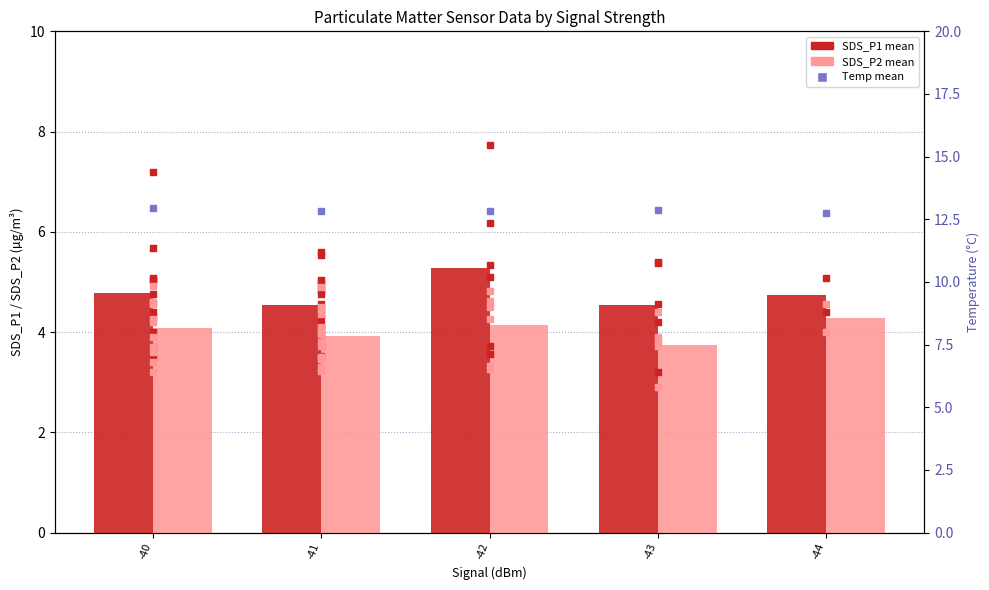

Which series has the largest Y range (max minus min)?

SDS_P1